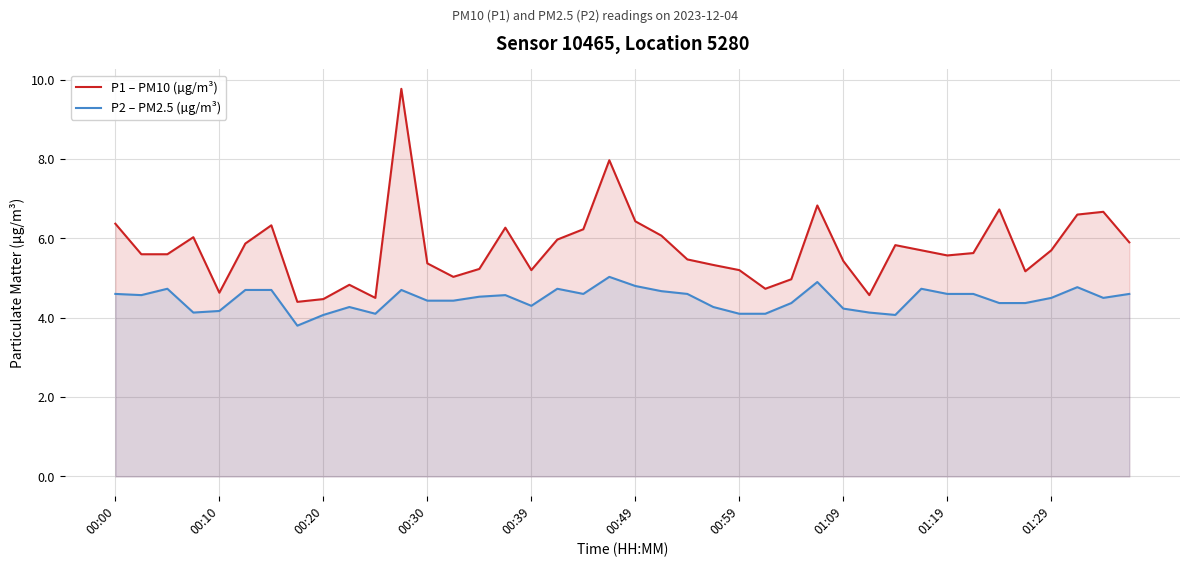

How many distinct data groups are displayed?

2